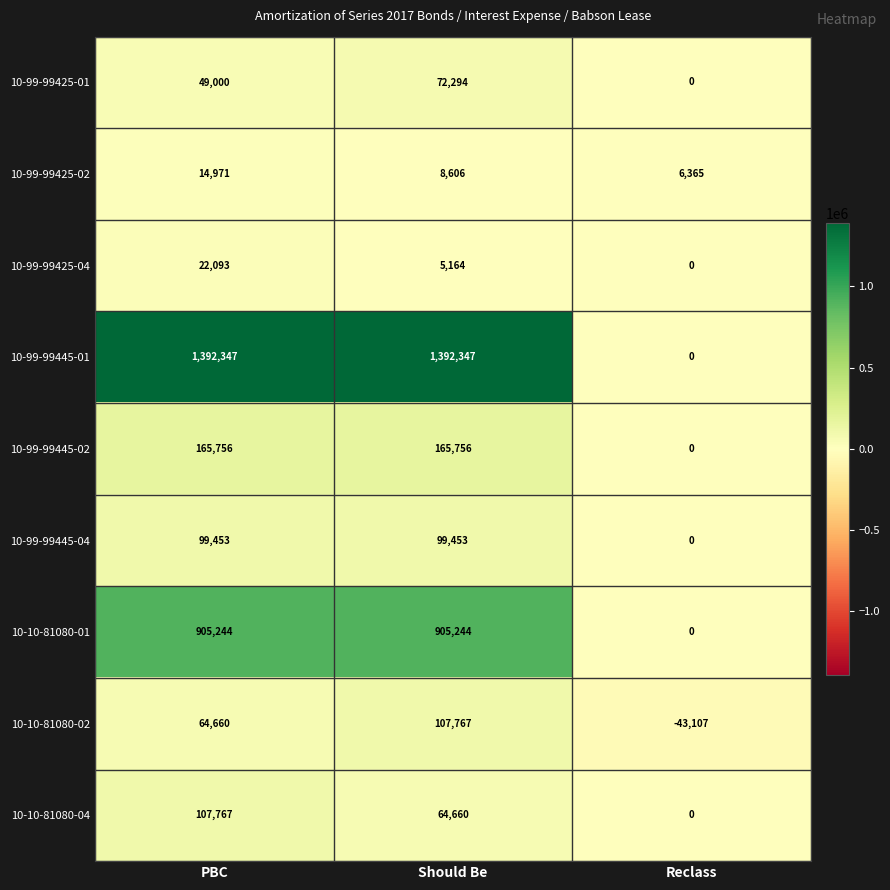

What is the sum of all 10-99-99445-04 values?

198906